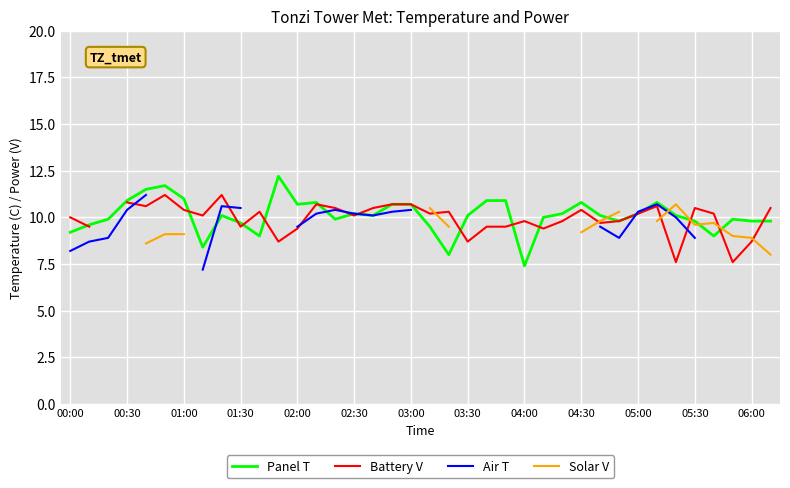

True or false: Air T and Solar V cross at least once.

True